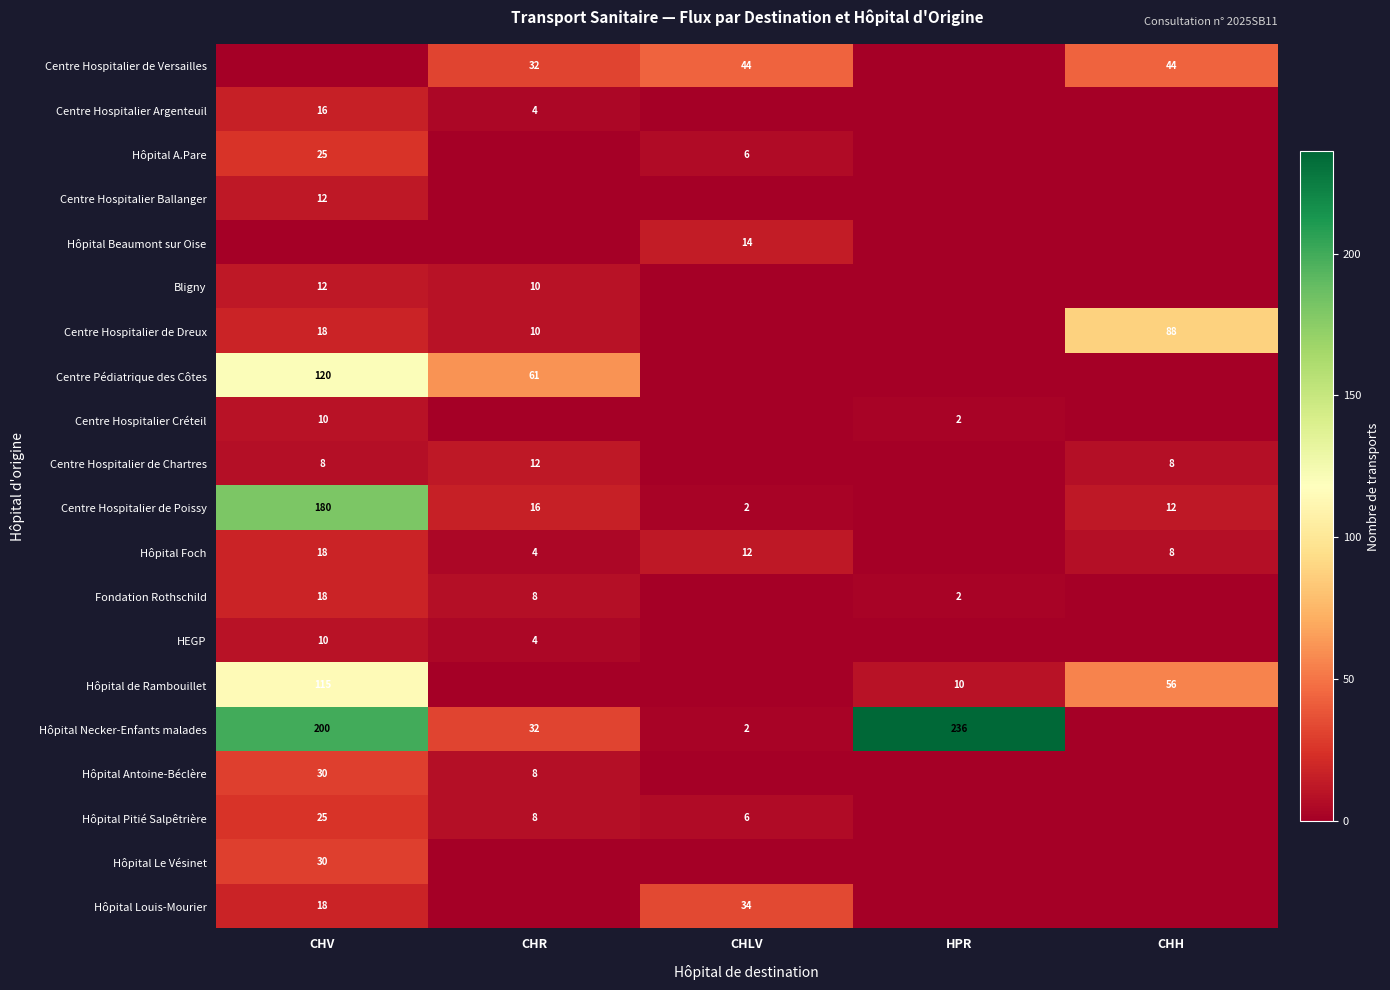

What is the sum of the Hôpital Pitié Salpêtrière values at CHR and CHV?

33